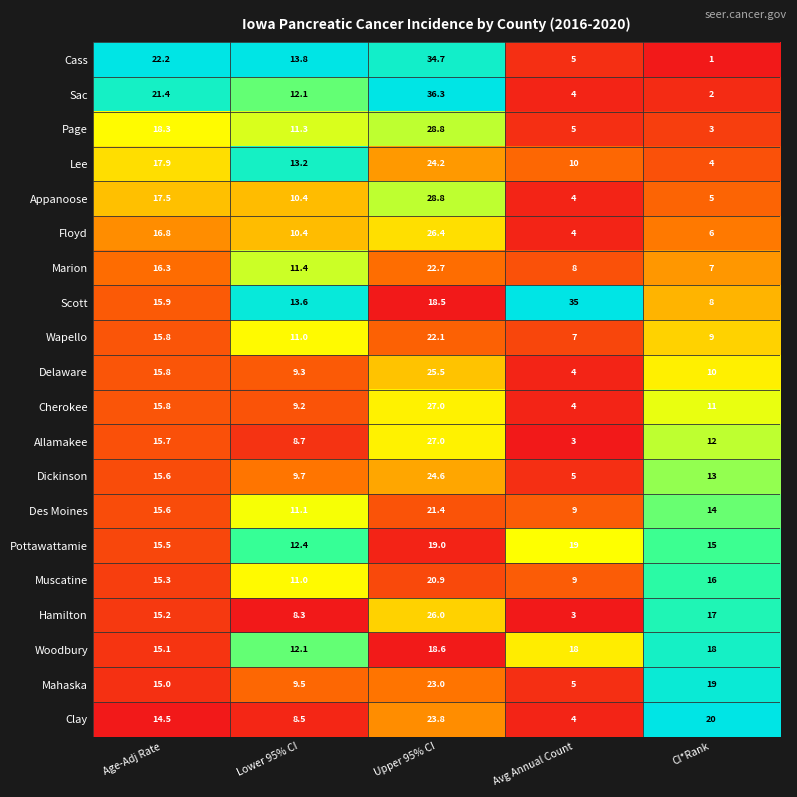

Which series has the widest spread of values?

Sac